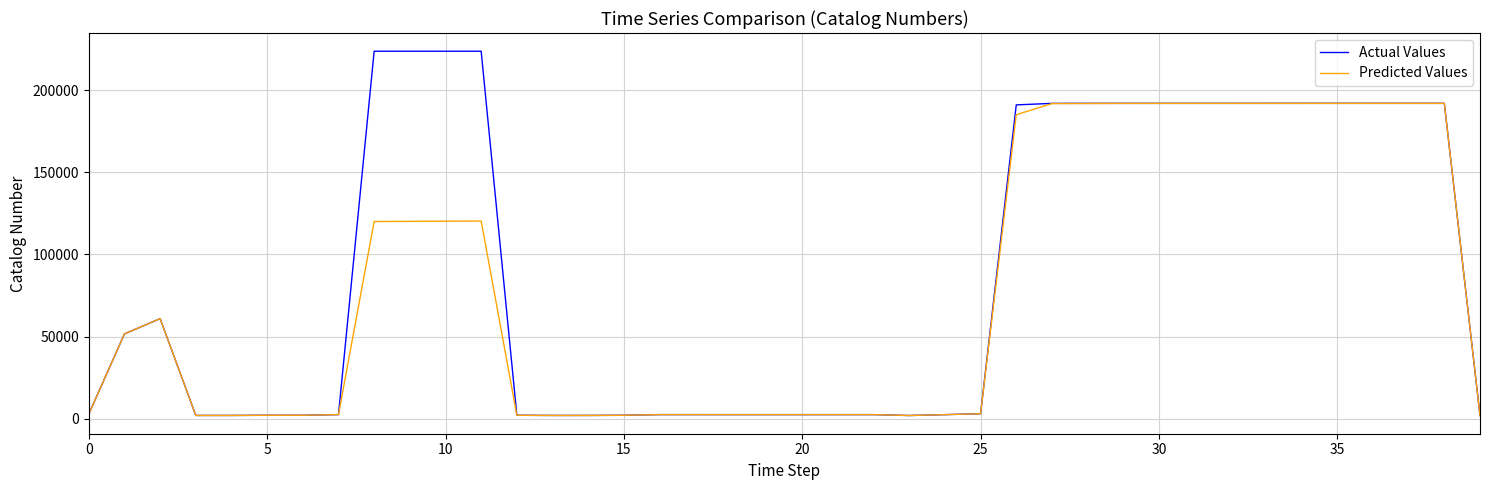

How many lines are shown in the chart?

2